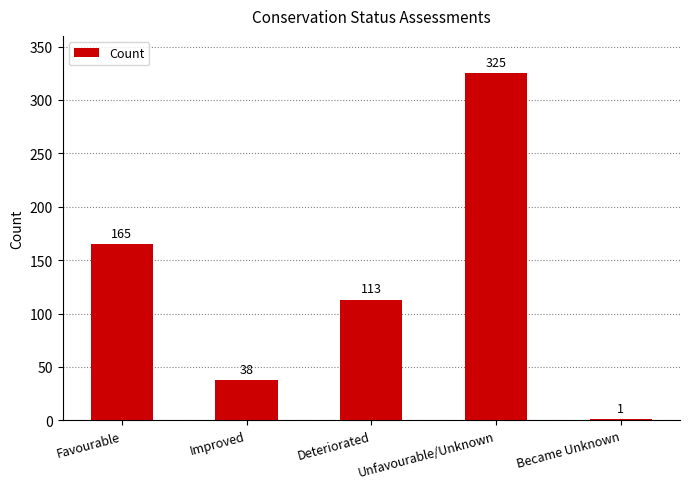

How many distinct data groups are displayed?

1